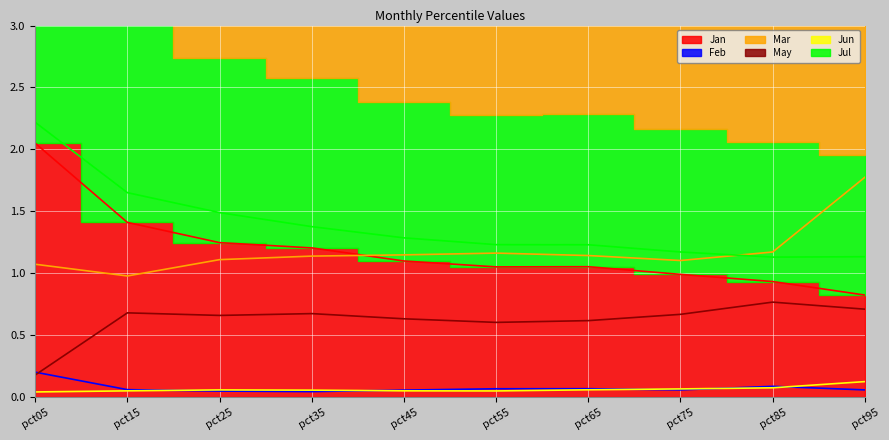

Count the May values in the range 0 to 1.

10